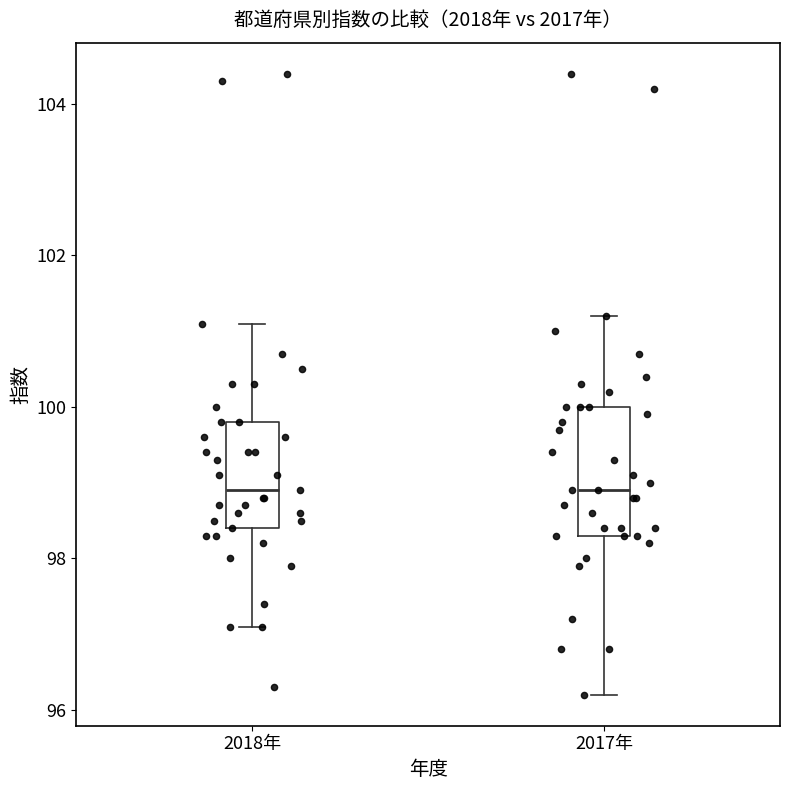

Reading left to right, transcribe this box plot: for each box, give where its median line is, the range the box spans, and where its two whiskers end, as read against the y-axis. The values are not printed on the chart, so give them approximately, as read against the axis.

2018年: median 99.0, box 98.4 to 99.8, whiskers 97.2 to 101.2
2017年: median 99.0, box 98.4 to 100.0, whiskers 96.2 to 101.2